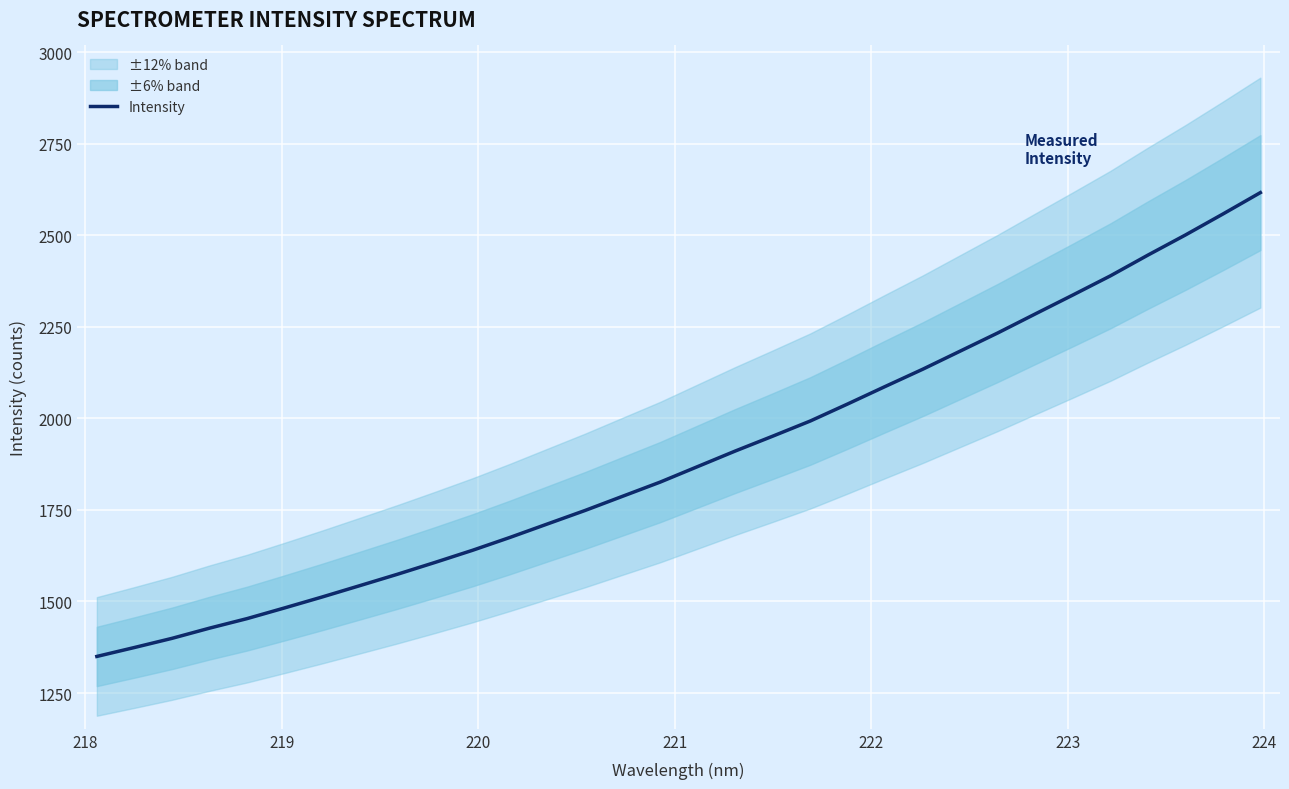

What is the minimum value for Intensity?

1349.9